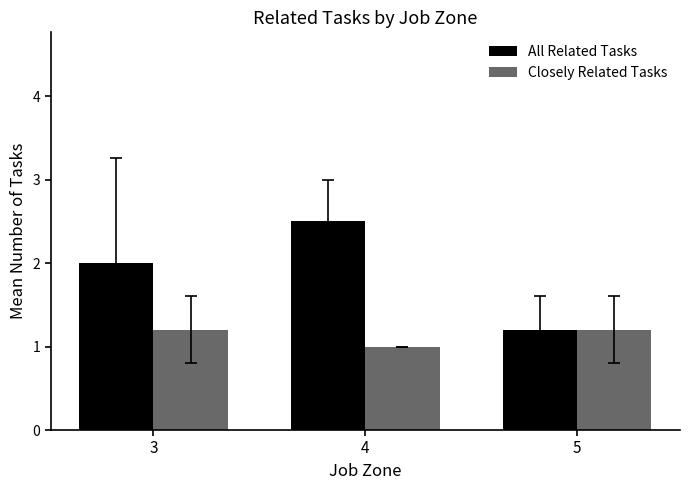

What value does the All Related Tasks series have at 4?

2.5